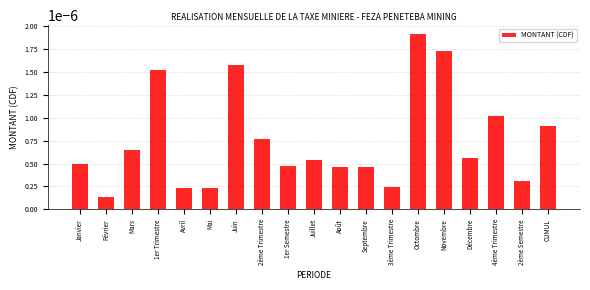

What is the label of the 8th bar from the right?

Septembre